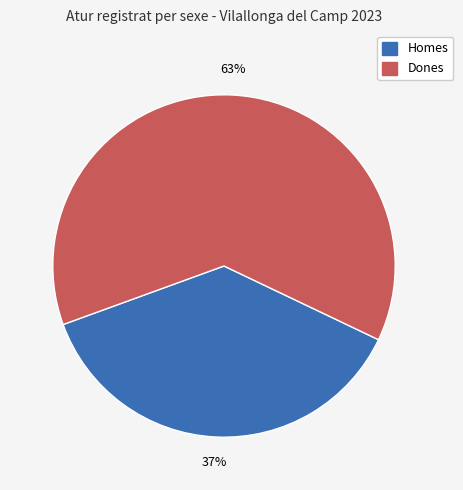

Is there a majority slice in this chart?

Yes